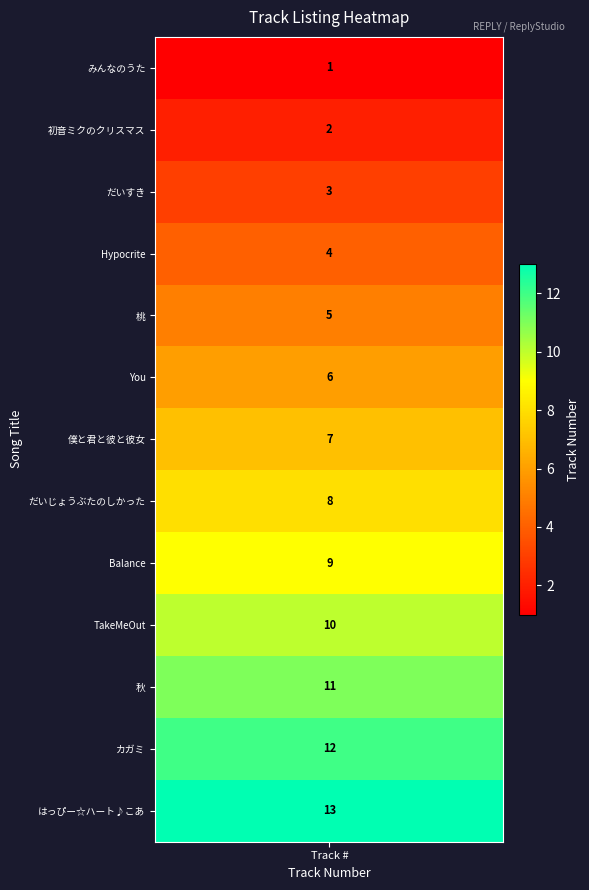

The value at 9 is 7. True or false?

False